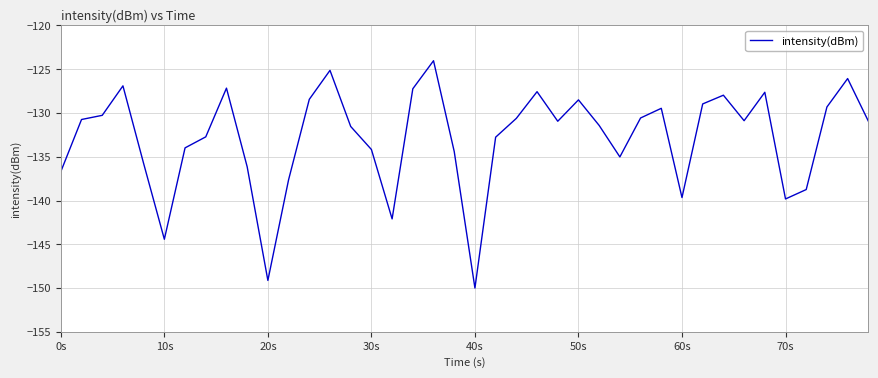

What is the minimum value shown in the chart?

-150.0